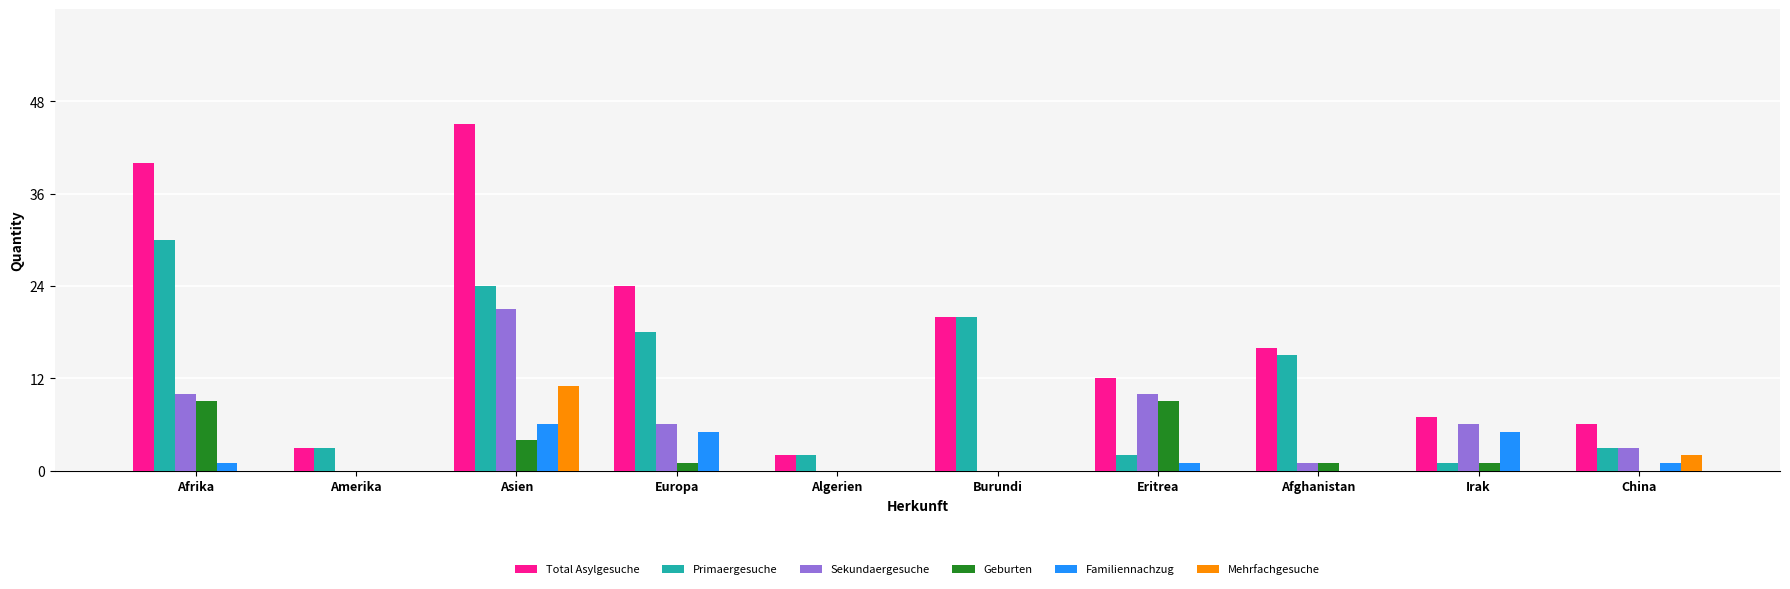

What is the sum of all Sekundaergesuche values?

57